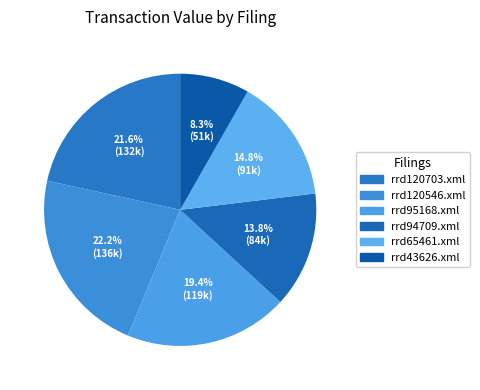

Which slice is the smallest?

rrd43626.xml